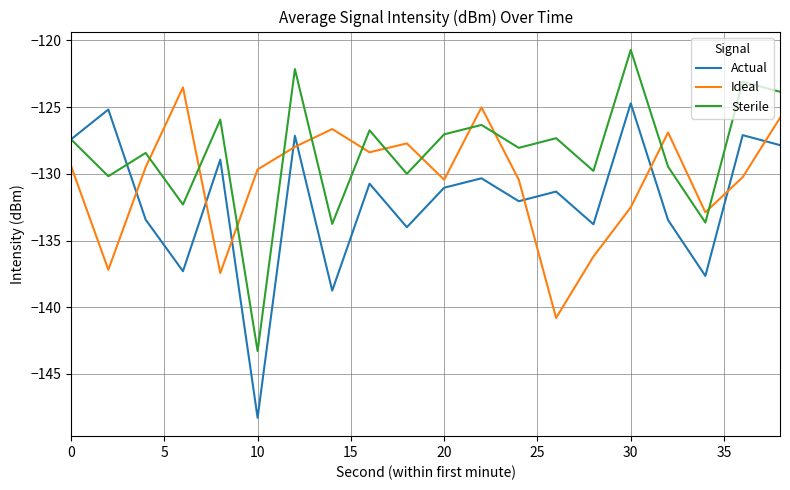

What is the sum of all Sterile values?

-2569.5